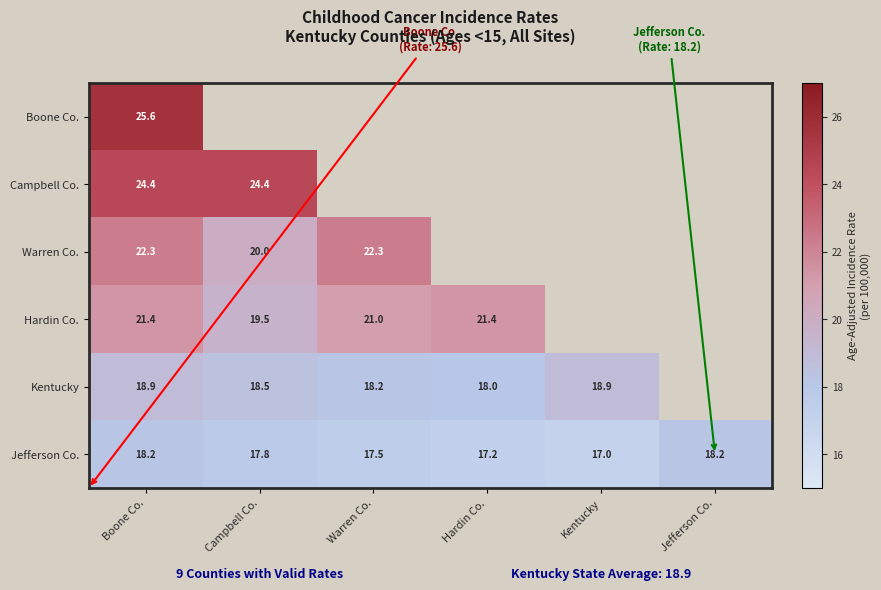

At which category does the chart reach its minimum across all series?

Jefferson Co.